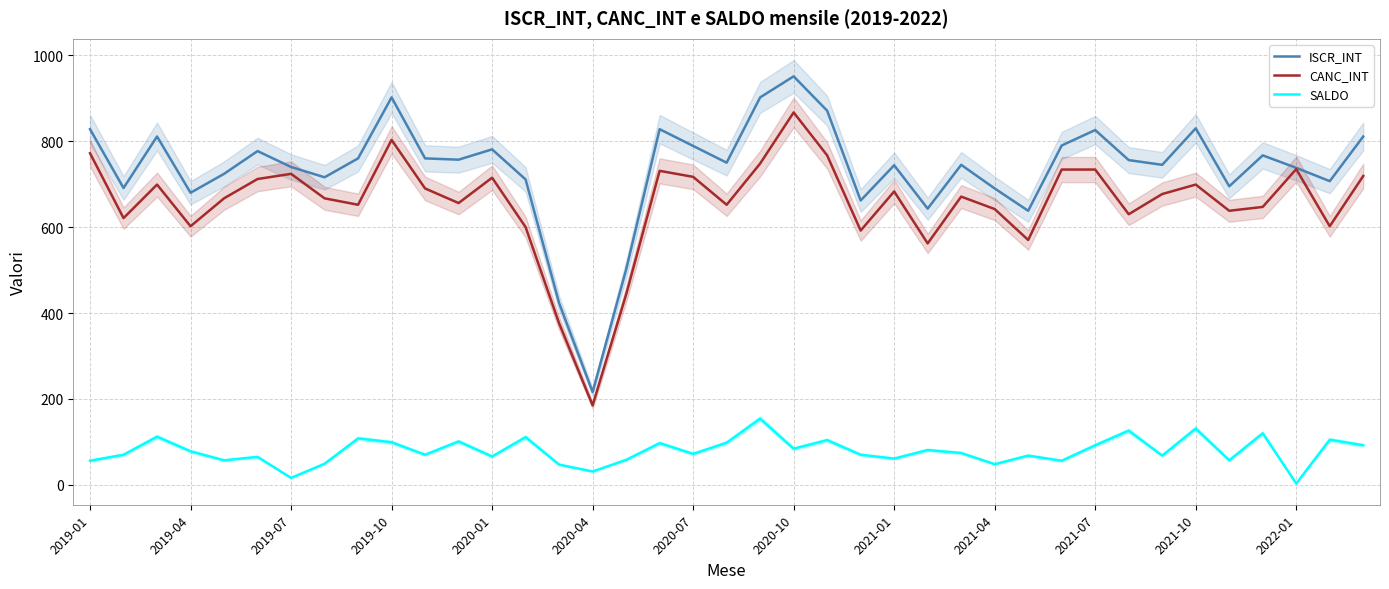

What is the difference between the SALDO values at 31 and 16?

68